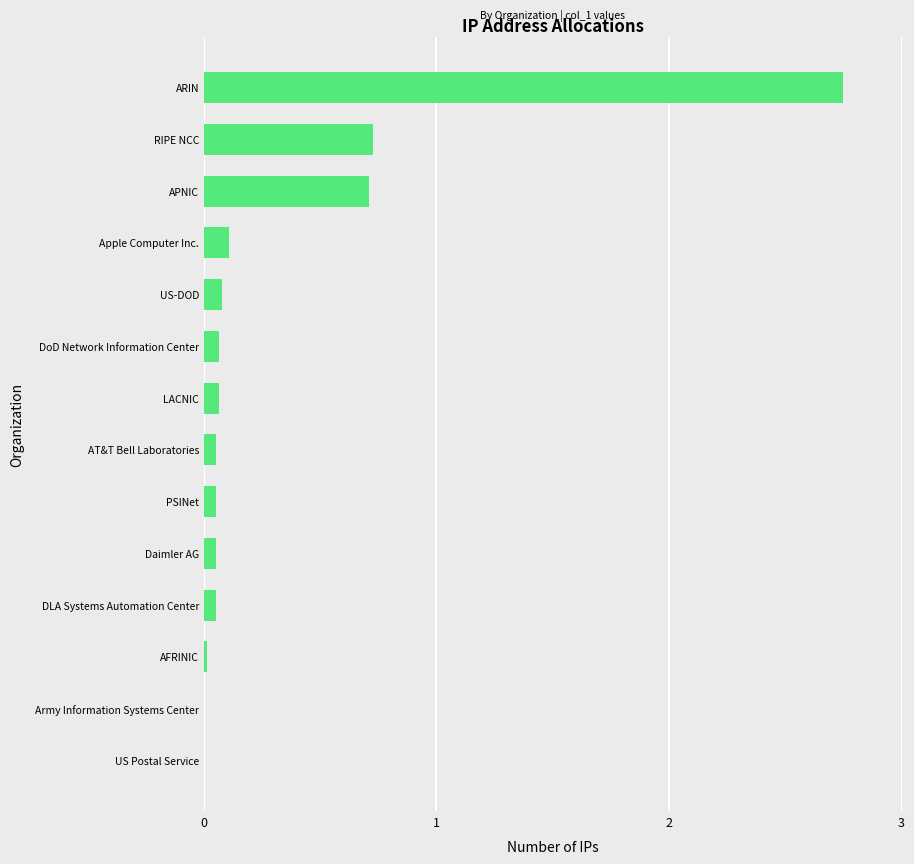

What value does the data have at RIPE NCC?

0.7